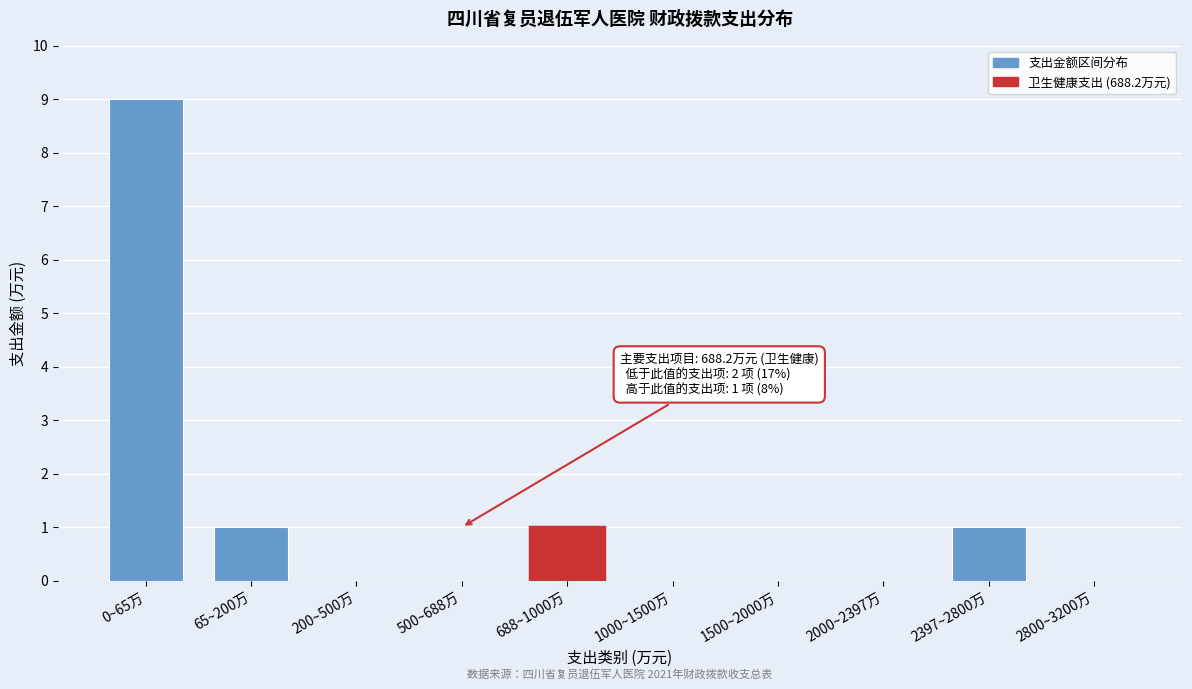

Reading left to right, what are all the values shown in this chart?

0~65万=9	65~200万=1	200~500万=0	500~688万=0	688~1000万=1	1000~1500万=0	1500~2000万=0	2000~2397万=0	2397~2800万=1	2800~3200万=0